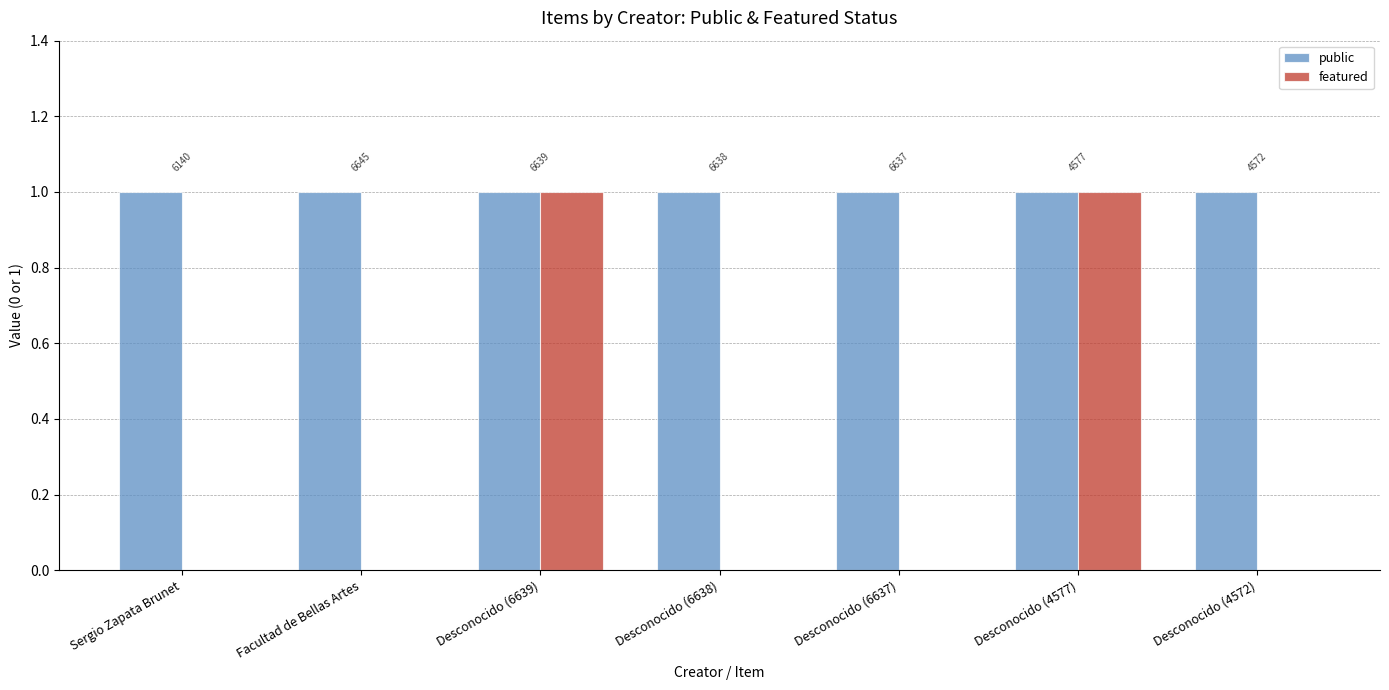

Does the chart contain stacked bars?

No